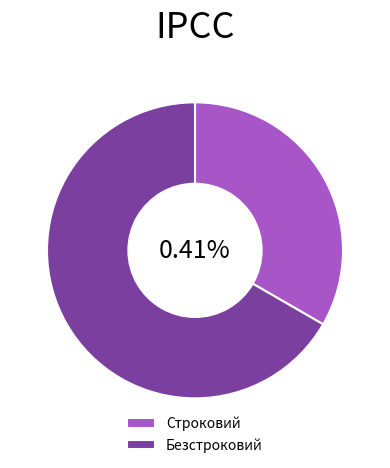

To the nearest percent, what is the combined percentage of Строковий and Безстроковий?

100%